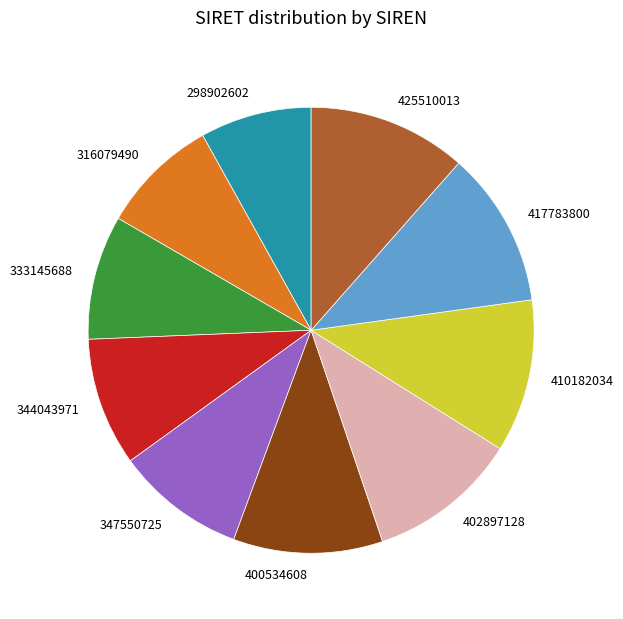

Approximately how many times larger is the value at 333145688 compared to 417783800?

0.8